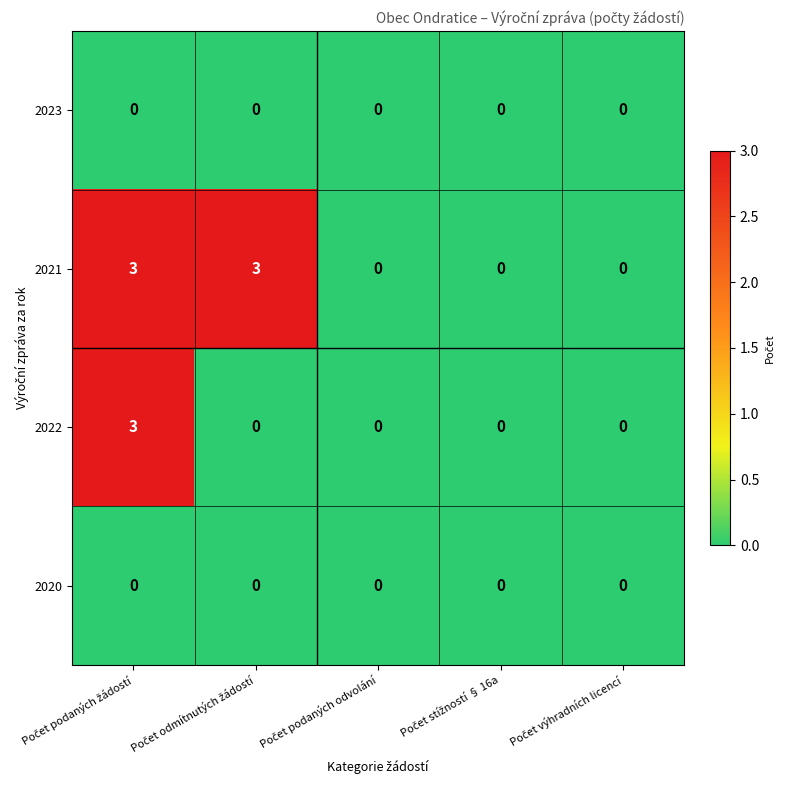

What is the difference between the maximum and minimum values in the 2021 series?

3